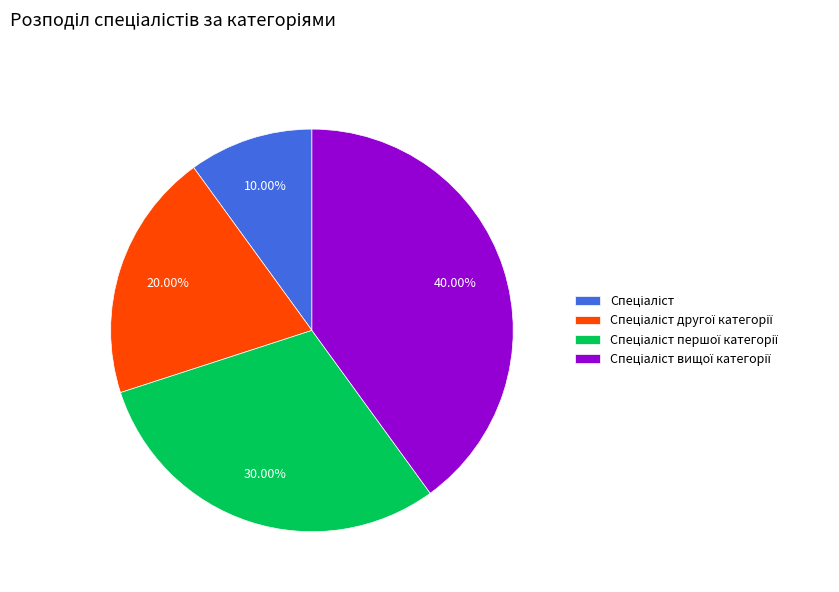

Is there any slice that represents more than half of the pie?

No